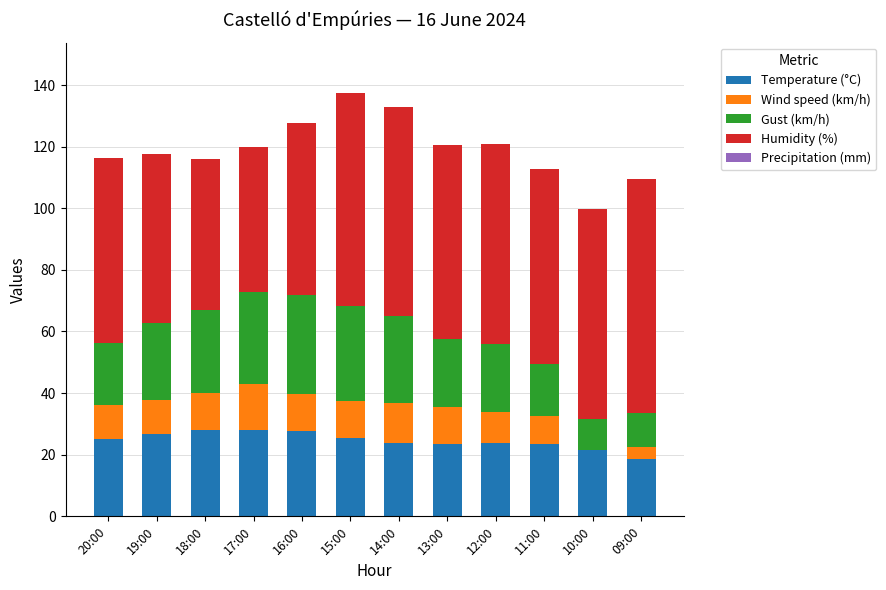

Are the bars horizontal?

No